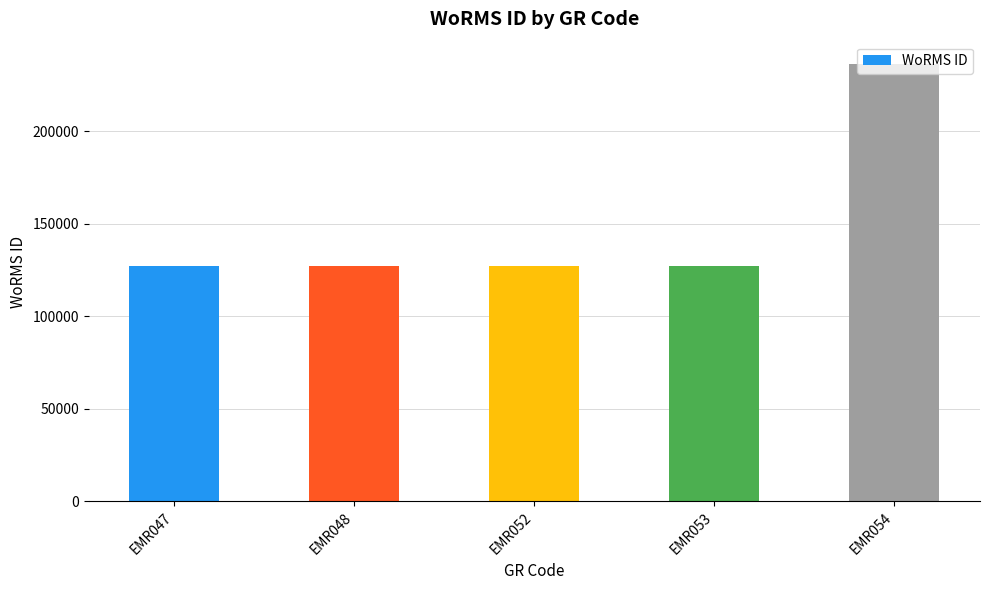

Which category has the highest value across all series?

EMR054